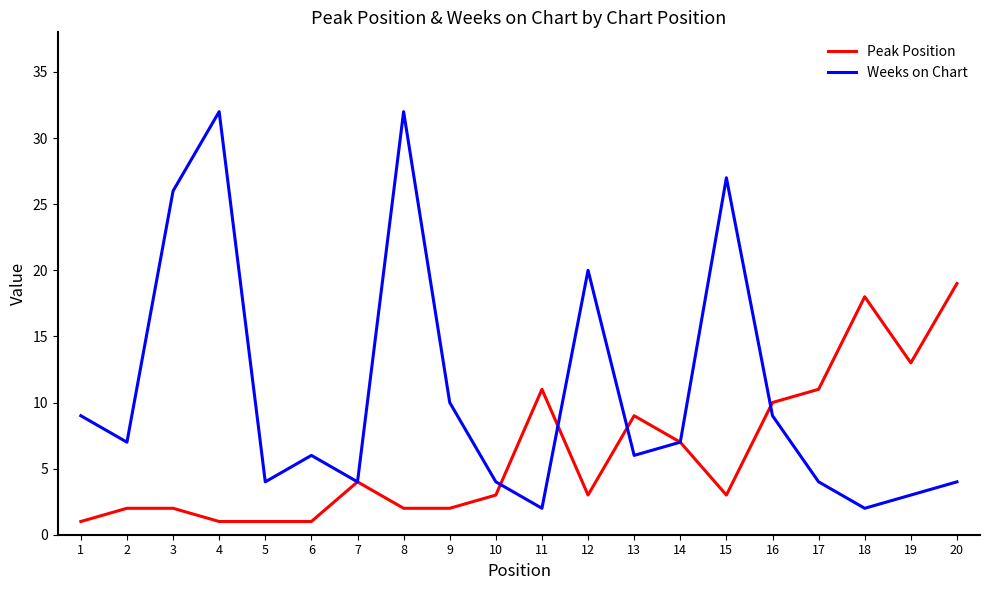

The value of Weeks on Chart at 12 is 20. True or false?

True